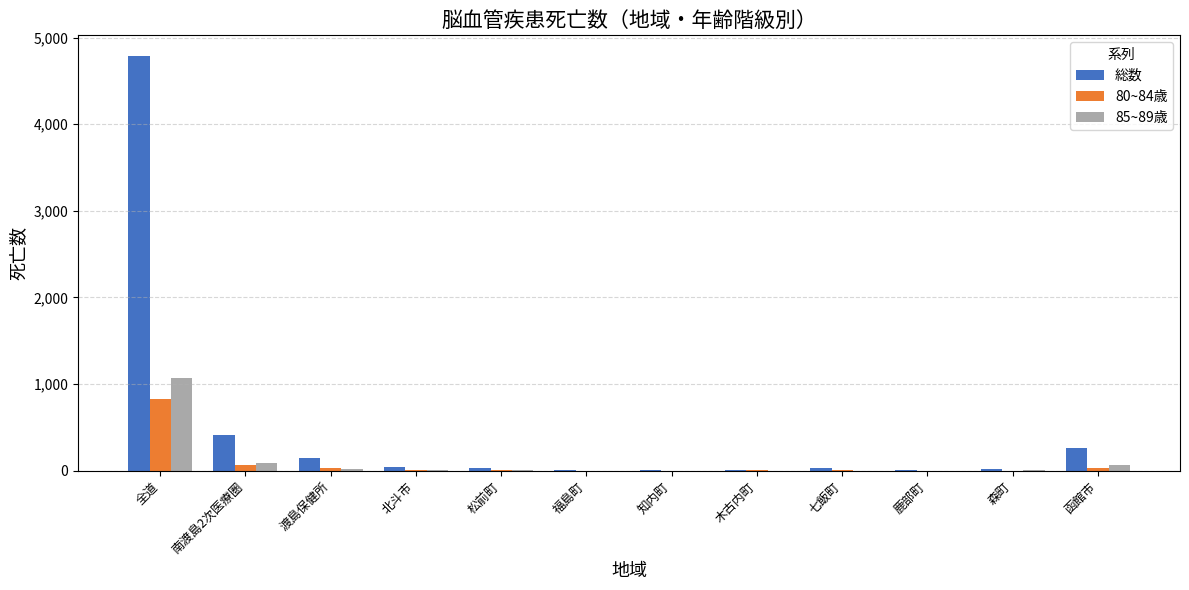

Which series has the largest total across all categories?

総数